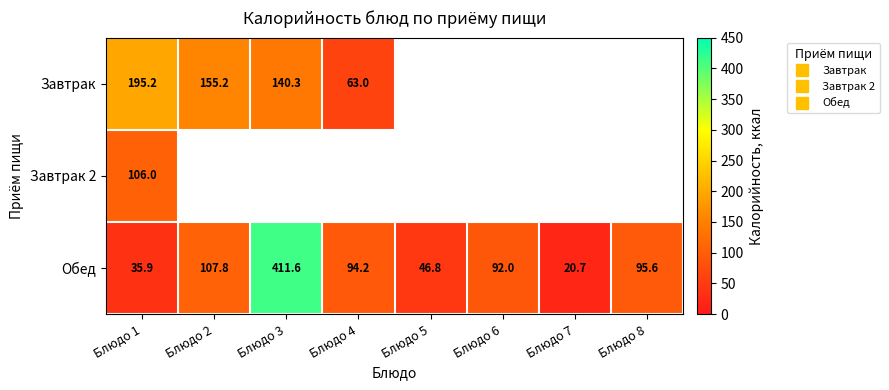

What is the difference between the second highest and minimum values in the Обед series?

87.1